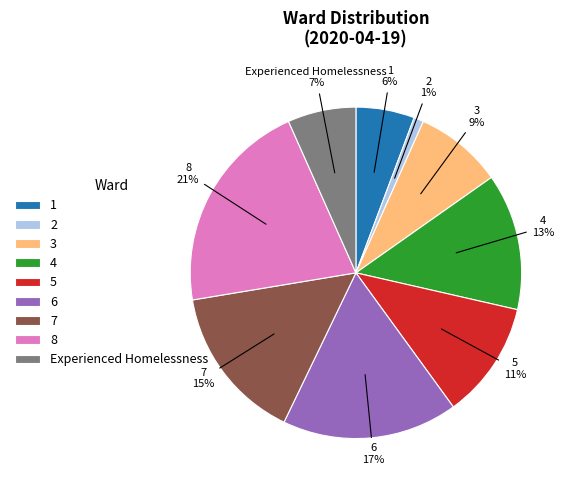

To the nearest percent, what is the average slice percentage?

11%